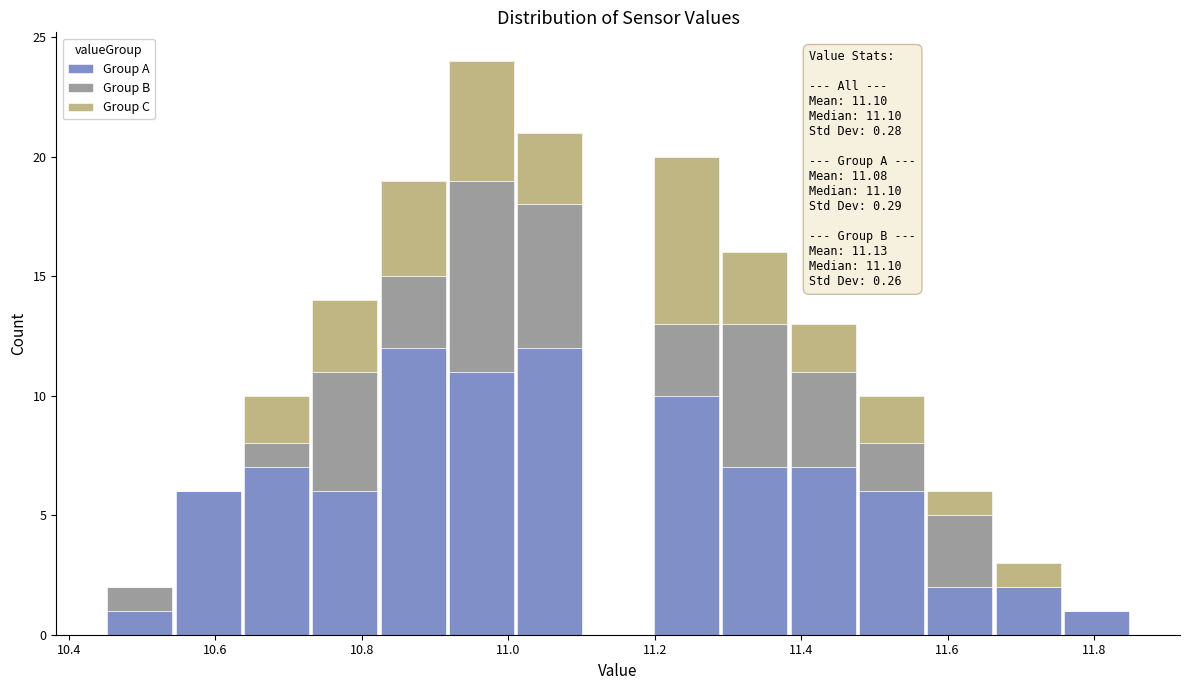

Which range on the x-axis has the tallest stacked bar (by total height)?

10.92 to 11.02